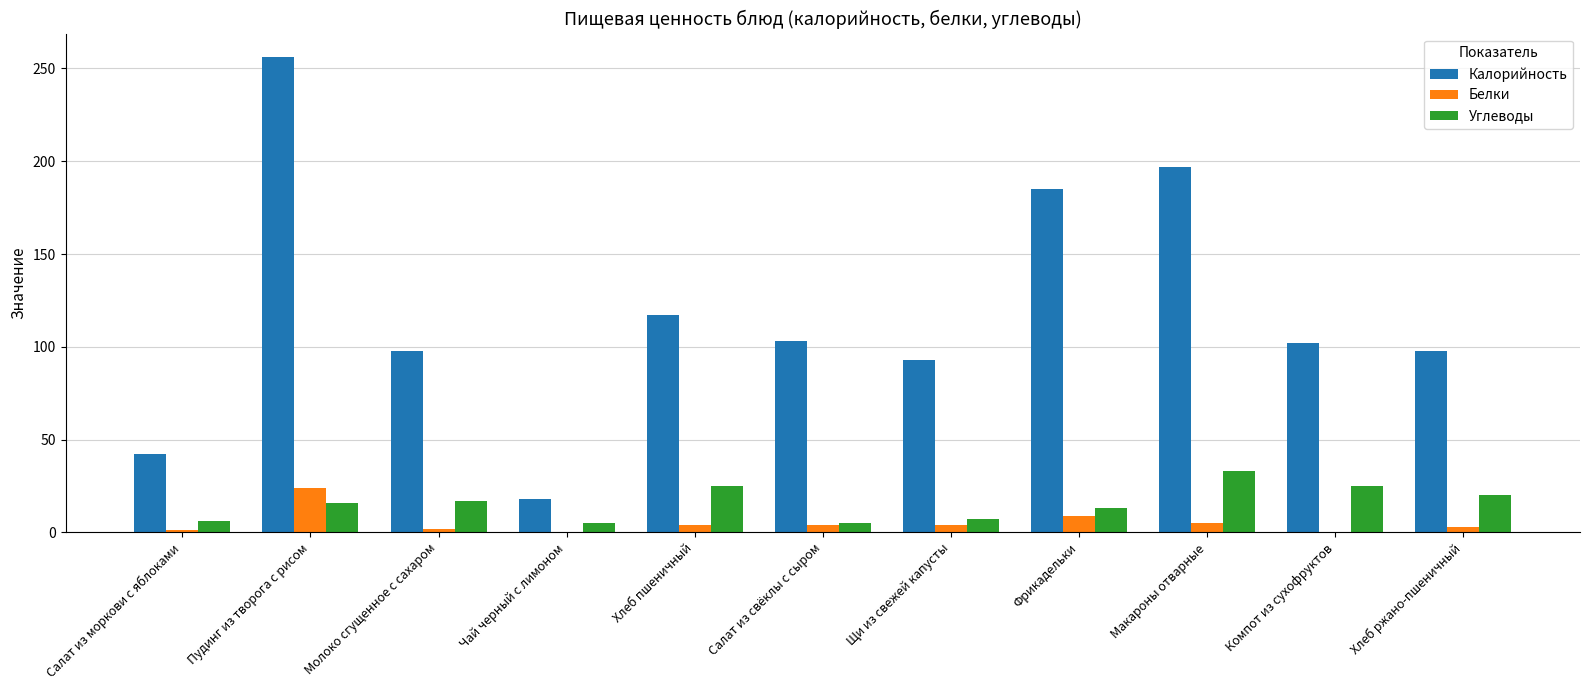

Between Хлеб пшеничный and Макароны отварные, which series saw the biggest shift?

Калорийность